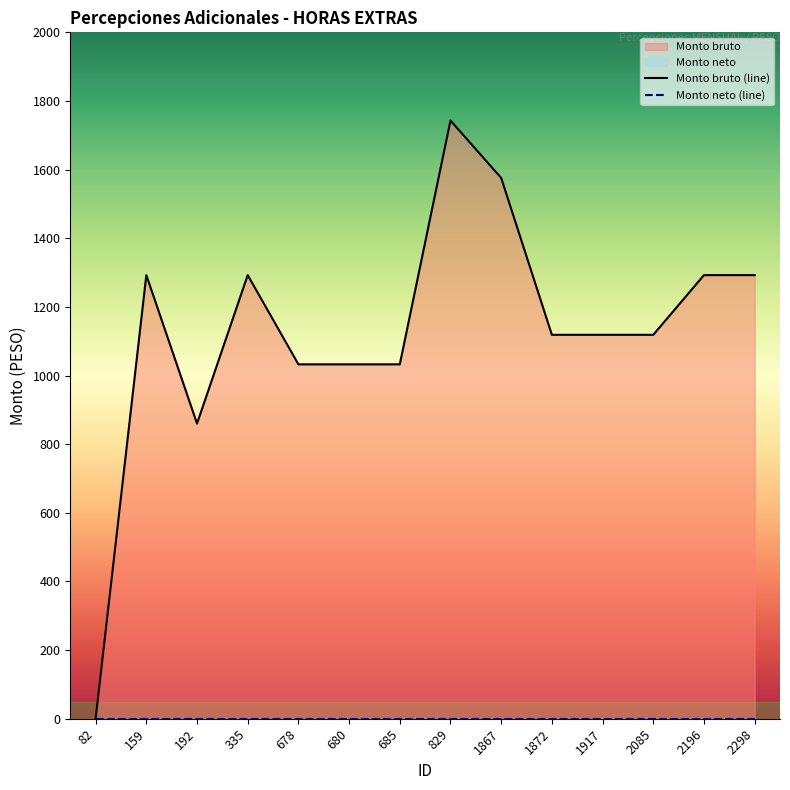

Rank the categories by value from highest to lowest.

829, 1867, 159, 335, 2196, 2298, 1872, 1917, 2085, 678, 680, 685, 192, 82